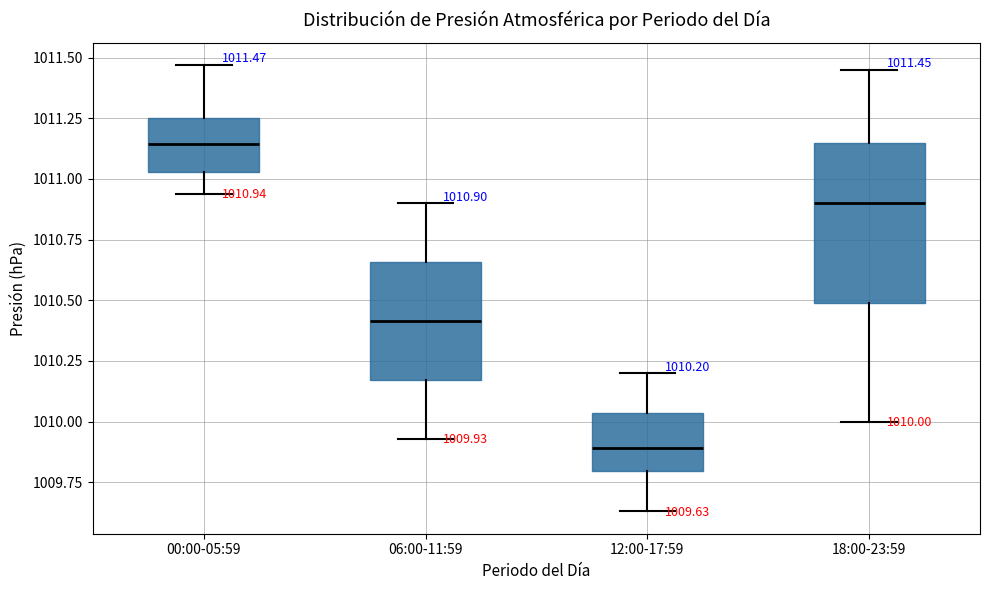

Which box has the highest median line?

00:00-05:59